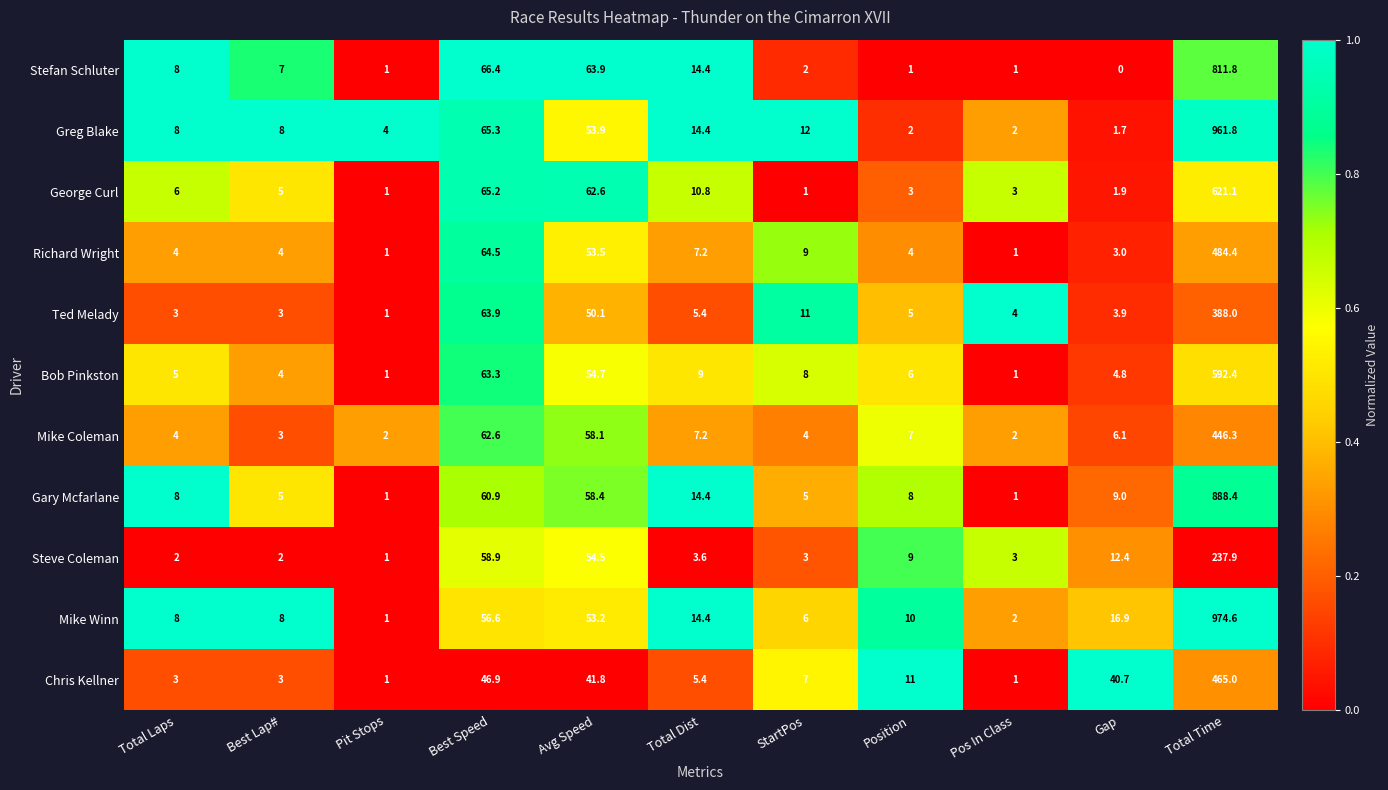

How many distinct data groups are displayed?

11